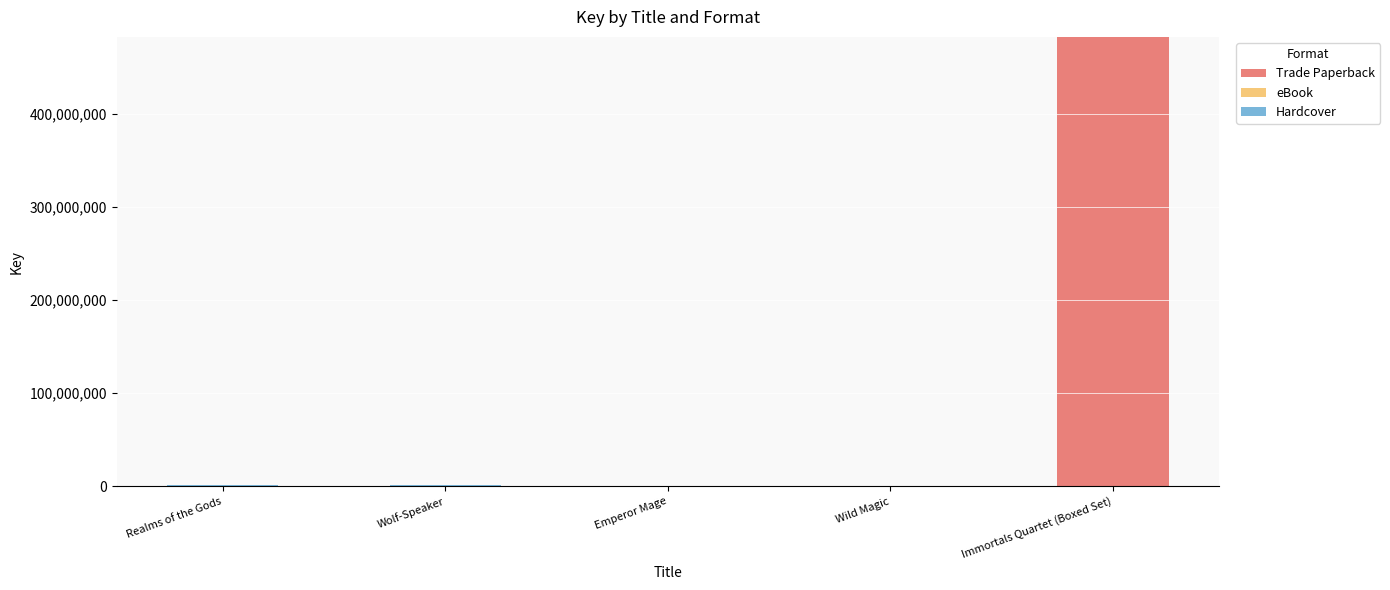

What is the total value across all series at Immortals Quartet (Boxed Set)?

482652423